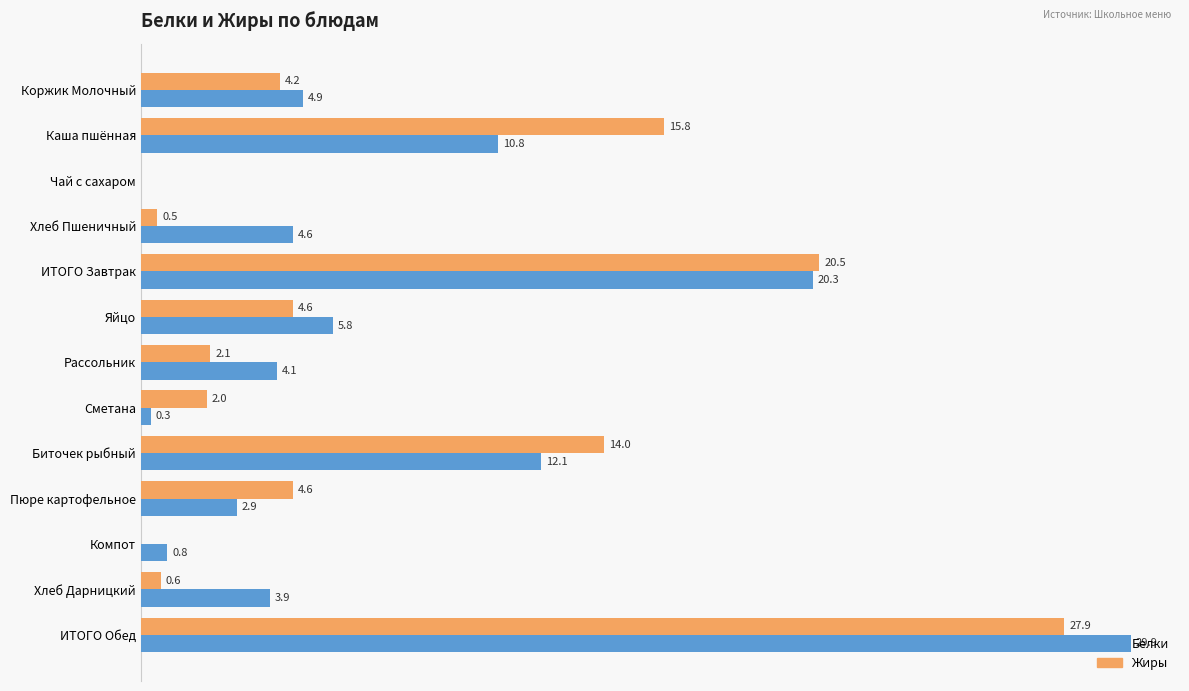

Which category has the highest value across all series?

ИТОГО Обед